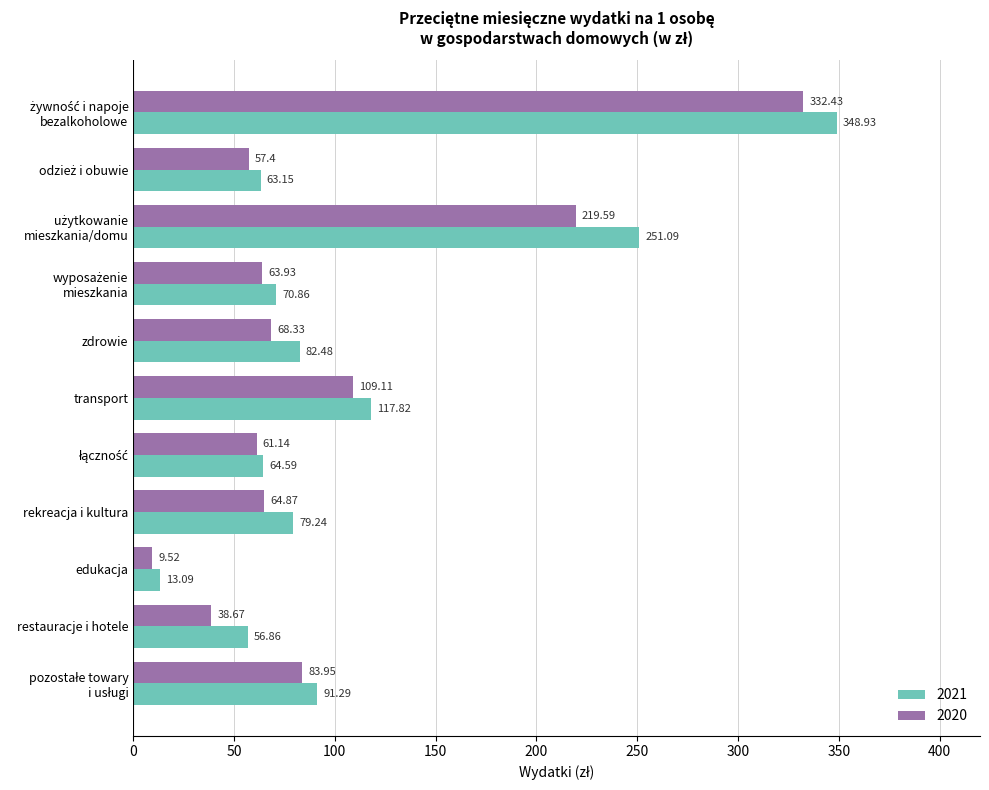

The 2021 series shows 82.5 at zdrowie. True or false?

True